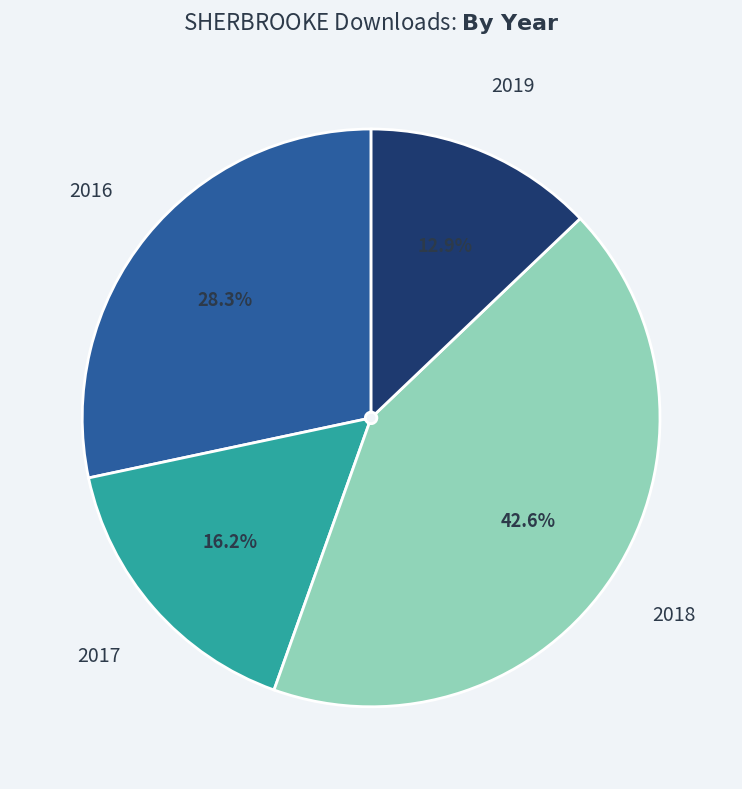

Which has a higher value, 2018 or 2017?

2018